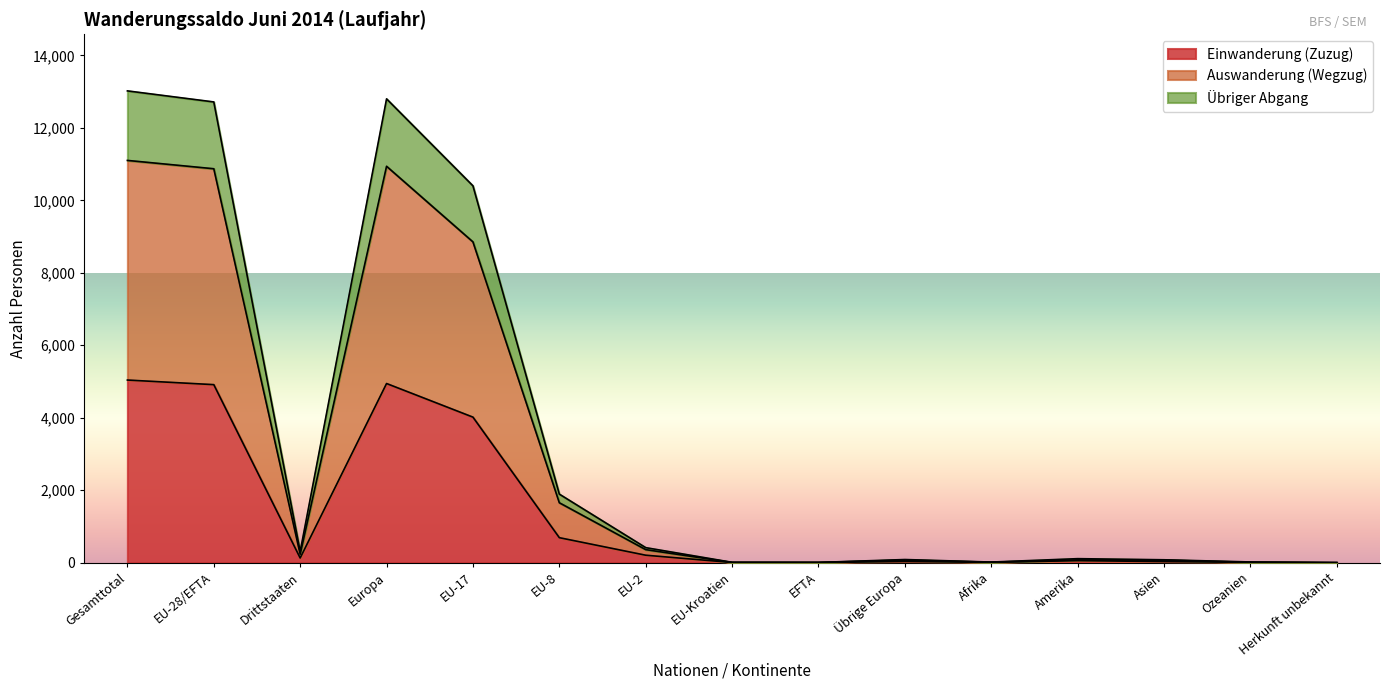

Where is Übriger Abgang nearest to the value 6510?

EU-17